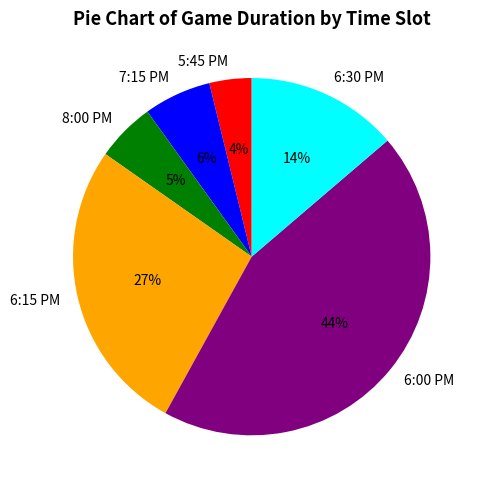

Count the number of slices in the pie.

6